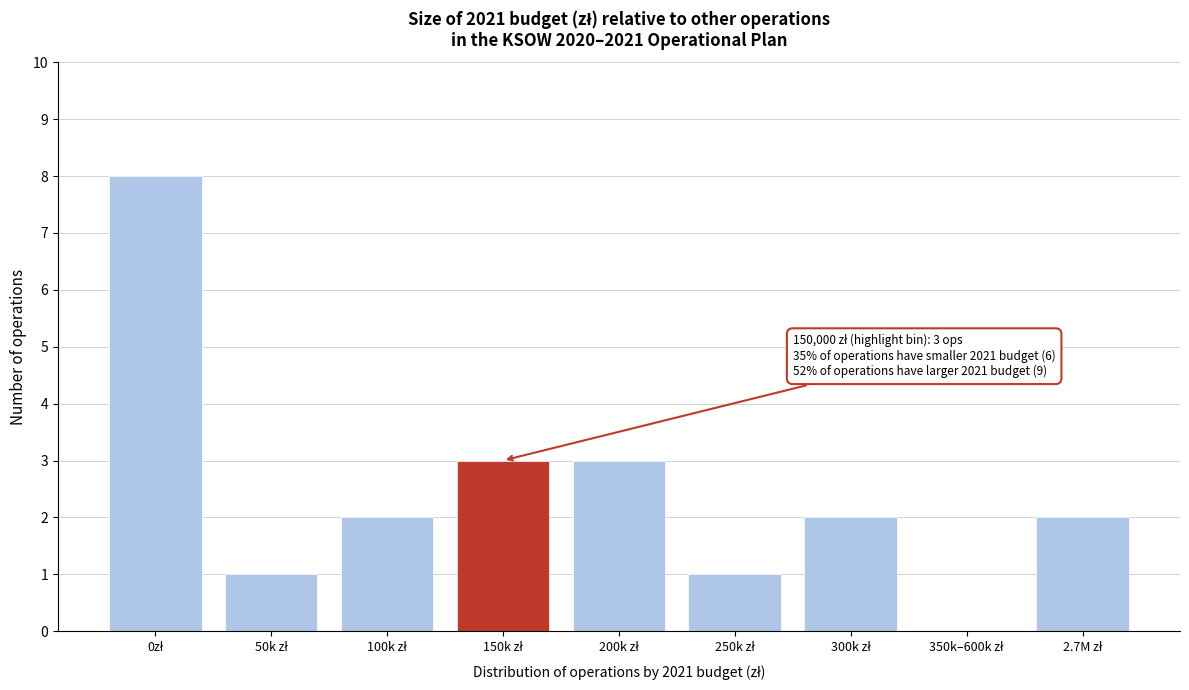

What is the maximum value shown in the chart?

8